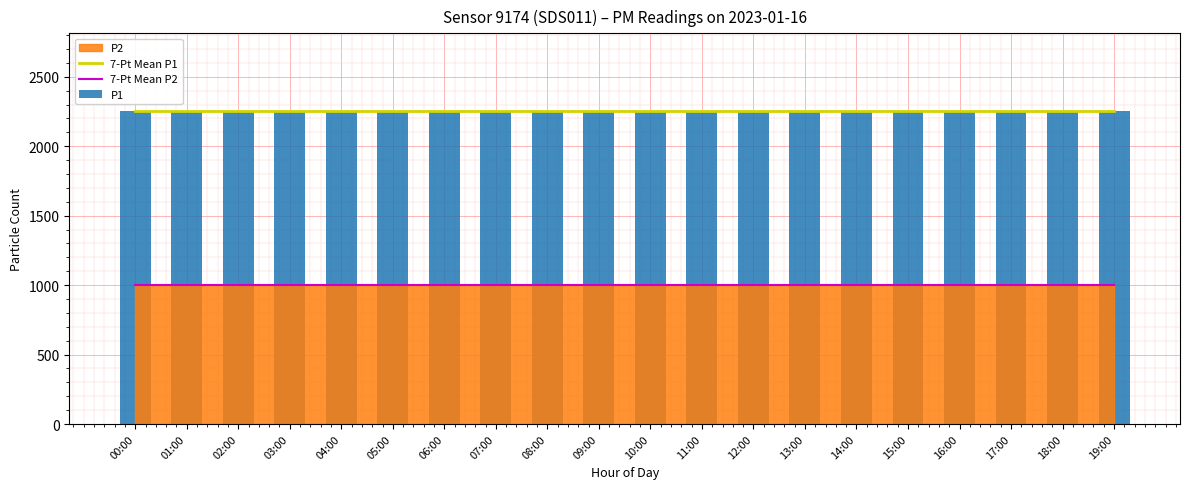

What is the label of the 5th bar from the left?

04:00